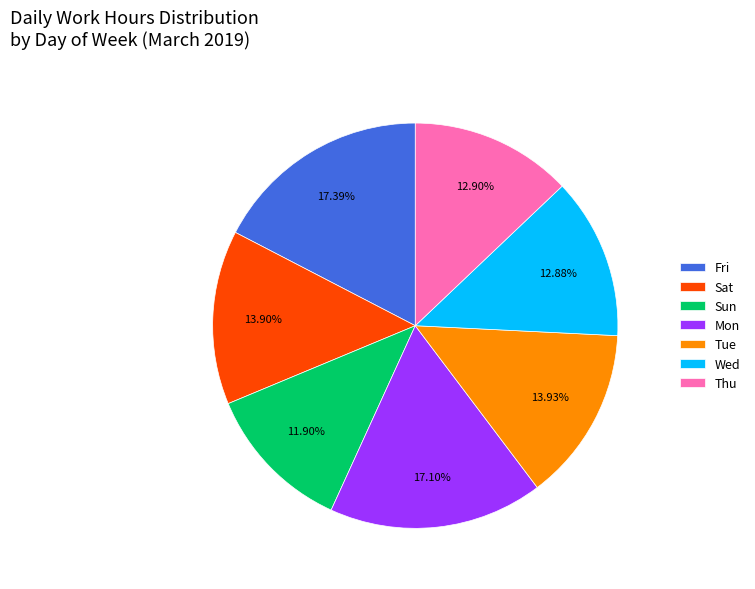

To the nearest percent, what is the combined percentage of Mon and Tue?

31%